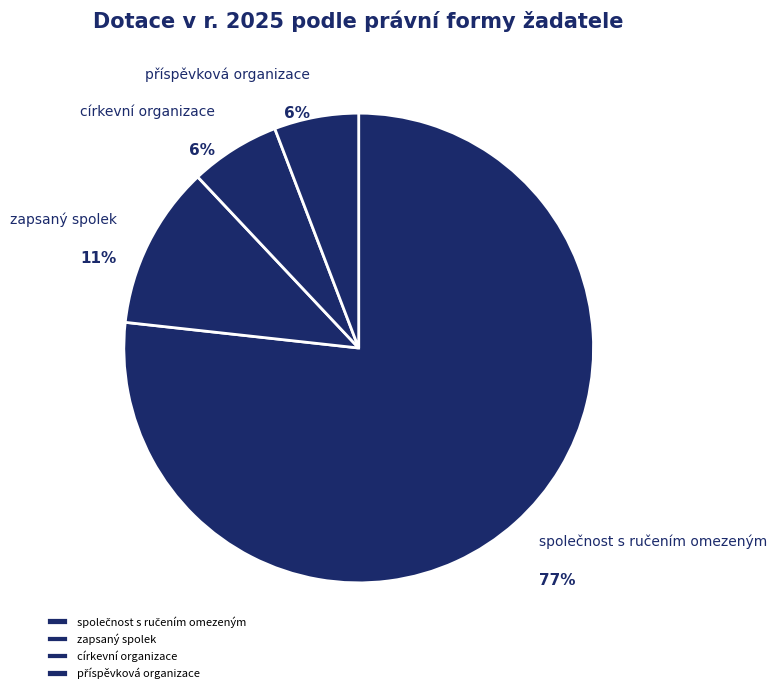

Is it true that církevní organizace is 1% of the pie?

False